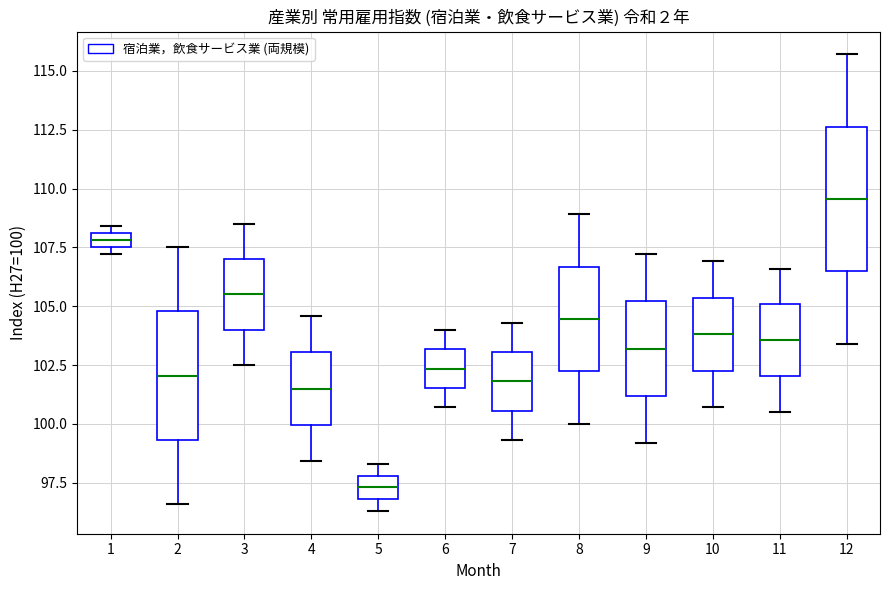

Where is the upper edge of the box at x = 6 on the y-axis? The values are not printed on the chart, so give them approximately, as read against the axis.

103.0